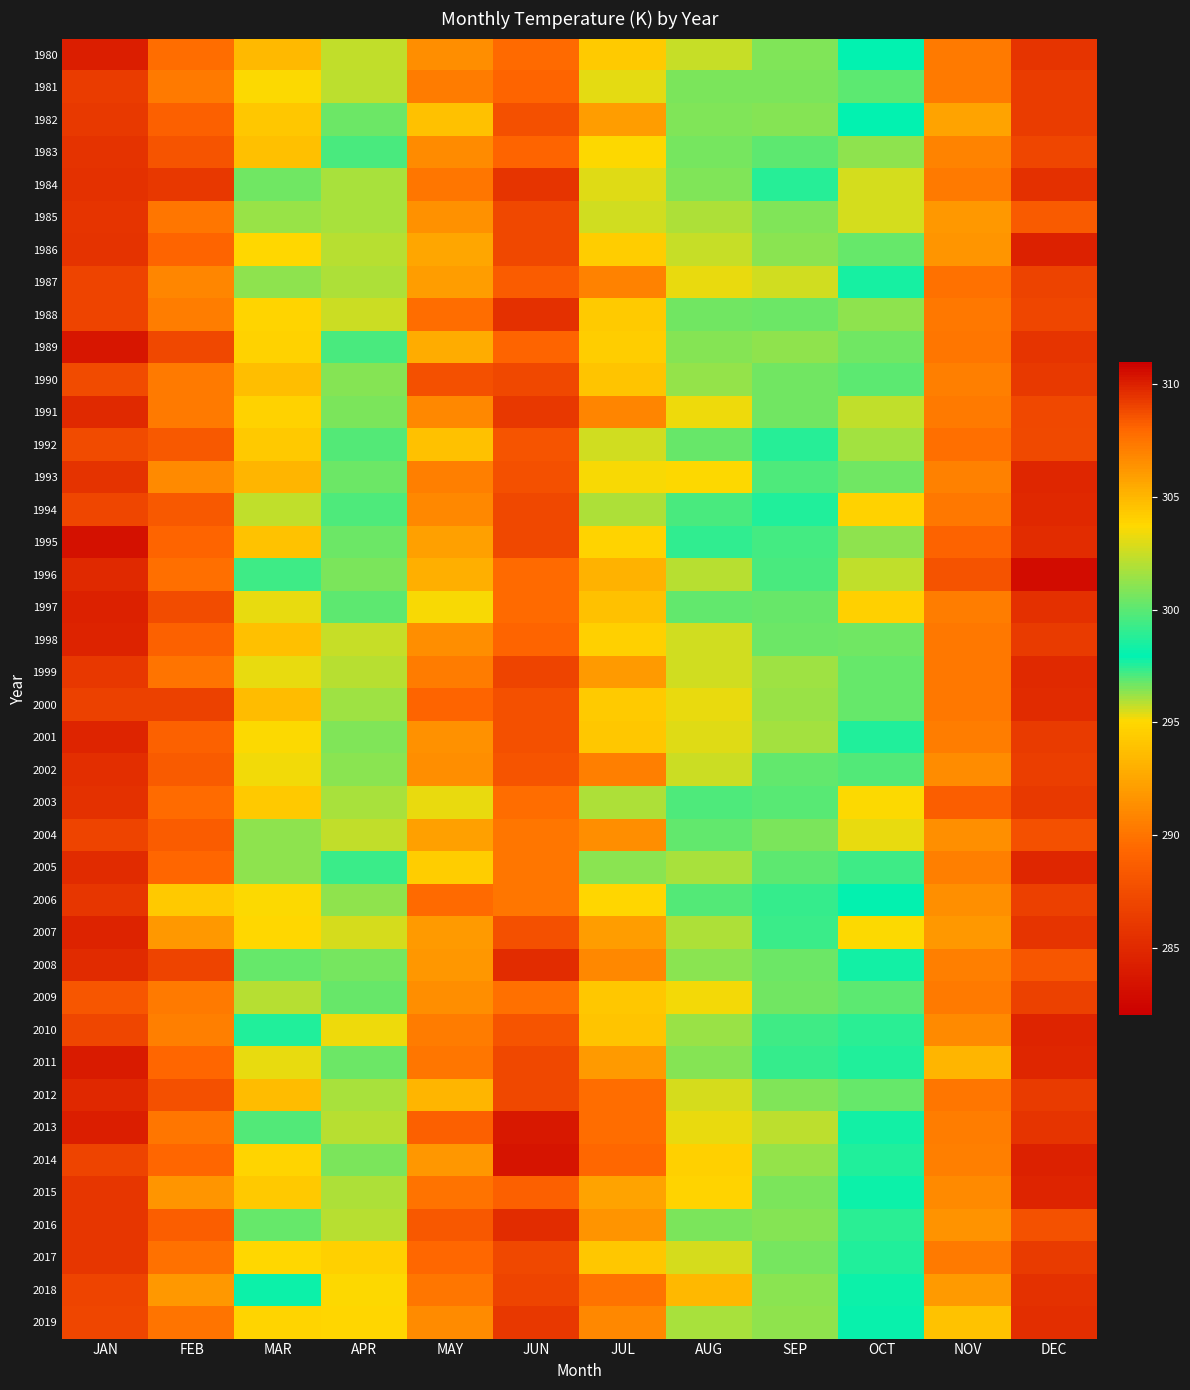

Reading right to left, transcribe all the data shown in this chart.

1980: DEC=285.8	NOV=290.3	OCT=297.9	SEP=300.8	AUG=302.4	JUL=304.3	JUN=307.9	MAY=306.5	APR=302.3	MAR=293.5	FEB=289.7	JAN=284.2
1981: DEC=286.4	NOV=290.3	OCT=296.9	SEP=300.7	AUG=300.7	JUL=303.2	JUN=308.2	MAY=307.2	APR=302.2	MAR=295.1	FEB=290.3	JAN=286.4
1982: DEC=286.4	NOV=292.3	OCT=297.9	SEP=300.9	AUG=300.8	JUL=305.9	JUN=308.6	MAY=304.6	APR=300.4	MAR=294.2	FEB=288.9	JAN=286.1
1983: DEC=287.1	NOV=290.8	OCT=296.3	SEP=300.1	AUG=300.6	JUL=303.7	JUN=308.1	MAY=306.7	APR=299.7	MAR=293.9	FEB=288.1	JAN=285.7
1984: DEC=285.5	NOV=290.3	OCT=295.5	SEP=298.8	AUG=300.9	JUL=303.0	JUN=309.5	MAY=307.4	APR=301.8	MAR=296.6	FEB=286.1	JAN=285.6
1985: DEC=288.5	NOV=291.8	OCT=295.6	SEP=300.9	AUG=301.8	JUL=302.7	JUN=308.9	MAY=306.4	APR=301.8	MAR=296.2	FEB=290.1	JAN=285.8
1986: DEC=284.5	NOV=291.7	OCT=296.8	SEP=301.1	AUG=302.5	JUL=304.1	JUN=308.9	MAY=305.6	APR=302.1	MAR=295.0	FEB=289.1	JAN=285.6
1987: DEC=286.8	NOV=289.9	OCT=297.7	SEP=302.7	AUG=303.3	JUL=306.9	JUN=308.3	MAY=305.9	APR=301.9	MAR=296.3	FEB=290.9	JAN=287.0
1988: DEC=287.0	NOV=290.2	OCT=296.4	SEP=300.4	AUG=300.5	JUL=304.3	JUN=309.6	MAY=307.8	APR=302.6	MAR=294.9	FEB=290.5	JAN=286.9
1989: DEC=285.8	NOV=290.1	OCT=296.7	SEP=301.2	AUG=300.9	JUL=304.1	JUN=308.1	MAY=305.4	APR=299.6	MAR=294.8	FEB=287.1	JAN=283.7
1990: DEC=286.2	NOV=290.6	OCT=296.9	SEP=300.6	AUG=301.3	JUL=304.5	JUN=308.9	MAY=308.6	APR=301.0	MAR=293.8	FEB=290.4	JAN=287.4
1991: DEC=287.1	NOV=290.4	OCT=295.8	SEP=300.5	AUG=303.3	JUL=306.9	JUN=309.4	MAY=306.8	APR=300.7	MAR=294.8	FEB=290.4	JAN=285.0
1992: DEC=287.3	NOV=289.8	OCT=296.1	SEP=298.8	AUG=300.4	JUL=302.7	JUN=308.6	MAY=304.6	APR=299.9	MAR=294.3	FEB=288.4	JAN=287.4
1993: DEC=284.8	NOV=290.7	OCT=296.7	SEP=299.8	AUG=303.7	JUL=303.6	JUN=308.6	MAY=307.1	APR=300.4	MAR=293.3	FEB=291.2	JAN=285.7
1994: DEC=284.9	NOV=290.2	OCT=294.8	SEP=297.6	AUG=299.7	JUL=301.9	JUN=308.9	MAY=306.8	APR=299.7	MAR=295.8	FEB=288.4	JAN=287.0
1995: DEC=285.2	NOV=289.1	OCT=296.4	SEP=299.5	AUG=299.0	JUL=303.9	JUN=308.9	MAY=305.9	APR=300.4	MAR=294.0	FEB=289.2	JAN=283.3
1996: DEC=282.9	NOV=287.9	OCT=295.8	SEP=299.6	AUG=302.1	JUL=305.2	JUN=307.9	MAY=305.3	APR=300.8	MAR=297.2	FEB=289.8	JAN=285.0
1997: DEC=285.4	NOV=290.4	OCT=294.6	SEP=300.3	AUG=300.2	JUL=304.7	JUN=307.8	MAY=303.6	APR=300.1	MAR=295.3	FEB=287.5	JAN=284.4
1998: DEC=286.3	NOV=290.2	OCT=296.7	SEP=300.4	AUG=302.7	JUL=304.0	JUN=308.2	MAY=306.5	APR=302.5	MAR=293.8	FEB=289.0	JAN=284.6
1999: DEC=285.0	NOV=290.2	OCT=296.8	SEP=301.5	AUG=302.7	JUL=306.1	JUN=309.1	MAY=307.2	APR=302.1	MAR=295.3	FEB=289.9	JAN=286.1
2000: DEC=285.1	NOV=290.2	OCT=296.8	SEP=301.4	AUG=303.2	JUL=304.2	JUN=308.7	MAY=308.1	APR=301.5	MAR=293.7	FEB=286.7	JAN=286.7
2001: DEC=286.2	NOV=290.4	OCT=297.6	SEP=301.7	AUG=303.0	JUL=304.4	JUN=308.6	MAY=306.4	APR=300.8	MAR=295.1	FEB=288.9	JAN=284.7
2002: DEC=286.5	NOV=291.3	OCT=297.0	SEP=300.2	AUG=302.5	JUL=307.0	JUN=308.5	MAY=306.5	APR=301.1	MAR=295.2	FEB=288.5	JAN=285.4
2003: DEC=286.2	NOV=288.7	OCT=295.1	SEP=300.0	AUG=299.8	JUL=301.9	JUN=307.8	MAY=303.3	APR=301.7	MAR=294.3	FEB=289.5	JAN=285.6
2004: DEC=287.7	NOV=291.3	OCT=295.3	SEP=300.7	AUG=300.2	JUL=306.5	JUN=307.4	MAY=305.9	APR=302.4	MAR=296.4	FEB=288.7	JAN=286.9
2005: DEC=284.8	NOV=290.6	OCT=297.3	SEP=300.1	AUG=301.7	JUL=301.1	JUN=307.4	MAY=304.2	APR=299.3	MAR=296.3	FEB=289.3	JAN=285.1
2006: DEC=286.6	NOV=291.4	OCT=298.0	SEP=299.2	AUG=299.8	JUL=303.8	JUN=307.5	MAY=307.9	APR=301.2	MAR=295.1	FEB=294.3	JAN=285.9
2007: DEC=285.8	NOV=291.8	OCT=295.1	SEP=299.3	AUG=301.9	JUL=306.0	JUN=308.7	MAY=306.1	APR=302.8	MAR=294.9	FEB=291.8	JAN=284.6
2008: DEC=288.2	NOV=290.6	OCT=298.4	SEP=300.4	AUG=301.1	JUL=306.7	JUN=309.7	MAY=306.2	APR=300.7	MAR=296.8	FEB=287.0	JAN=285.1
2009: DEC=286.7	NOV=290.3	OCT=296.9	SEP=300.5	AUG=303.4	JUL=304.3	JUN=307.7	MAY=306.5	APR=300.3	MAR=295.9	FEB=290.3	JAN=288.2
2010: DEC=284.6	NOV=291.1	OCT=297.5	SEP=299.3	AUG=301.4	JUL=304.5	JUN=308.6	MAY=307.2	APR=303.3	MAR=297.6	FEB=290.5	JAN=287.0
2011: DEC=284.8	NOV=293.2	OCT=297.5	SEP=299.2	AUG=300.9	JUL=306.1	JUN=308.9	MAY=307.5	APR=300.4	MAR=295.3	FEB=289.3	JAN=283.9
2012: DEC=286.3	NOV=290.1	OCT=296.8	SEP=300.8	AUG=302.8	JUL=307.8	JUN=308.9	MAY=305.1	APR=301.8	MAR=293.7	FEB=287.7	JAN=284.8
2013: DEC=285.8	NOV=290.4	OCT=298.3	SEP=302.2	AUG=303.3	JUL=307.8	JUN=310.2	MAY=308.2	APR=302.1	MAR=297.0	FEB=290.1	JAN=284.2
2014: DEC=284.4	NOV=290.6	OCT=297.6	SEP=301.3	AUG=304.0	JUL=308.0	JUN=310.3	MAY=306.2	APR=300.8	MAR=294.9	FEB=289.3	JAN=286.9
2015: DEC=284.6	NOV=291.1	OCT=297.7	SEP=300.7	AUG=303.9	JUL=305.7	JUN=308.3	MAY=307.6	APR=301.8	MAR=294.3	FEB=291.6	JAN=285.9
2016: DEC=287.9	NOV=291.6	OCT=297.5	SEP=301.0	AUG=300.8	JUL=306.3	JUN=309.7	MAY=308.4	APR=302.1	MAR=296.8	FEB=288.8	JAN=285.9
2017: DEC=286.3	NOV=290.3	OCT=297.6	SEP=300.7	AUG=302.8	JUL=304.4	JUN=308.9	MAY=308.0	APR=304.0	MAR=295.0	FEB=289.9	JAN=285.9
2018: DEC=285.6	NOV=291.9	OCT=297.8	SEP=301.1	AUG=304.9	JUL=307.6	JUN=309.0	MAY=307.4	APR=303.7	MAR=297.8	FEB=291.8	JAN=286.9
2019: DEC=285.3	NOV=294.0	OCT=298.1	SEP=301.2	AUG=301.7	JUL=306.7	JUN=309.4	MAY=306.7	APR=303.8	MAR=294.9	FEB=289.9	JAN=287.1